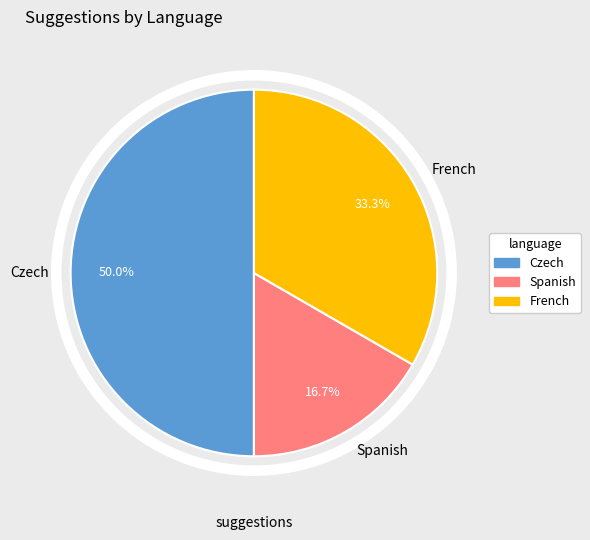

What percentage is the Czech slice, to the nearest percent?

50%